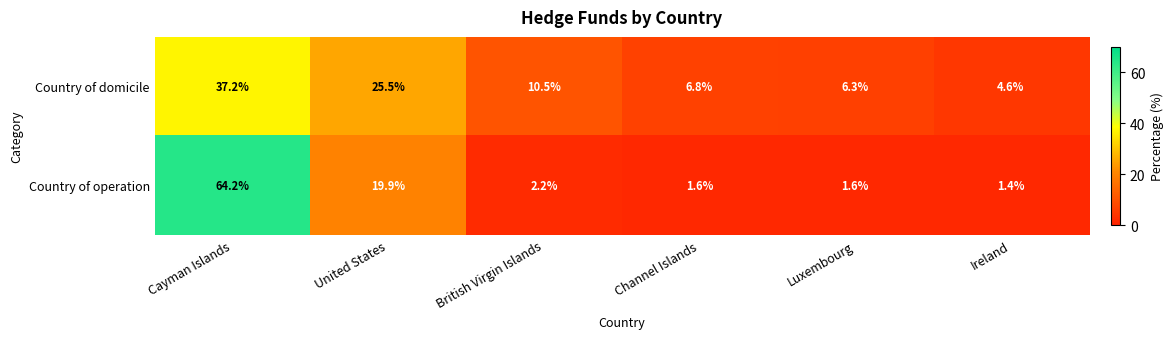

Rank the series by their maximum value, from lowest to highest.

Country of domicile, Country of operation